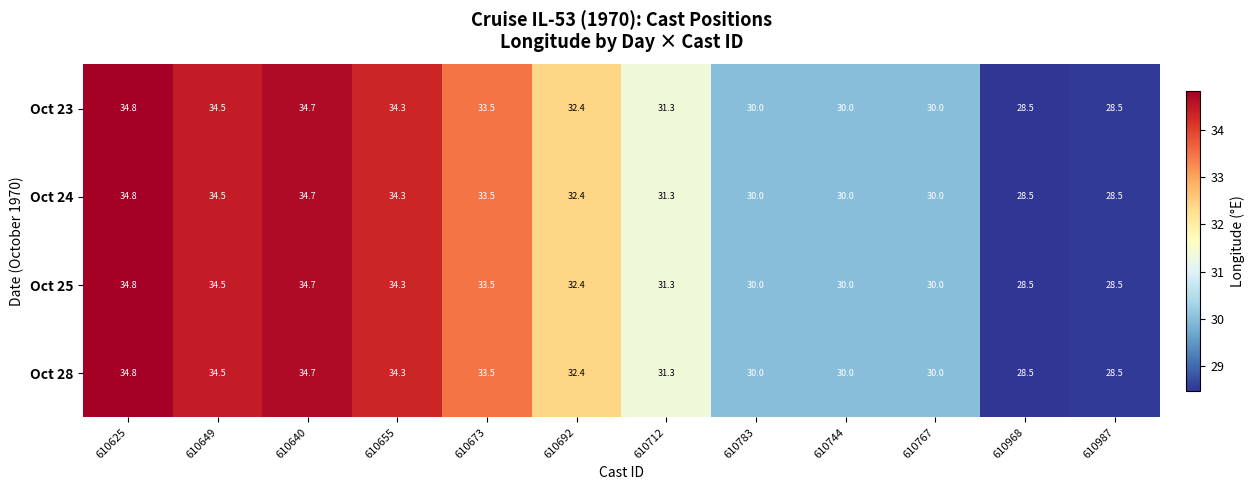

What is the minimum value shown in the chart?

28.5